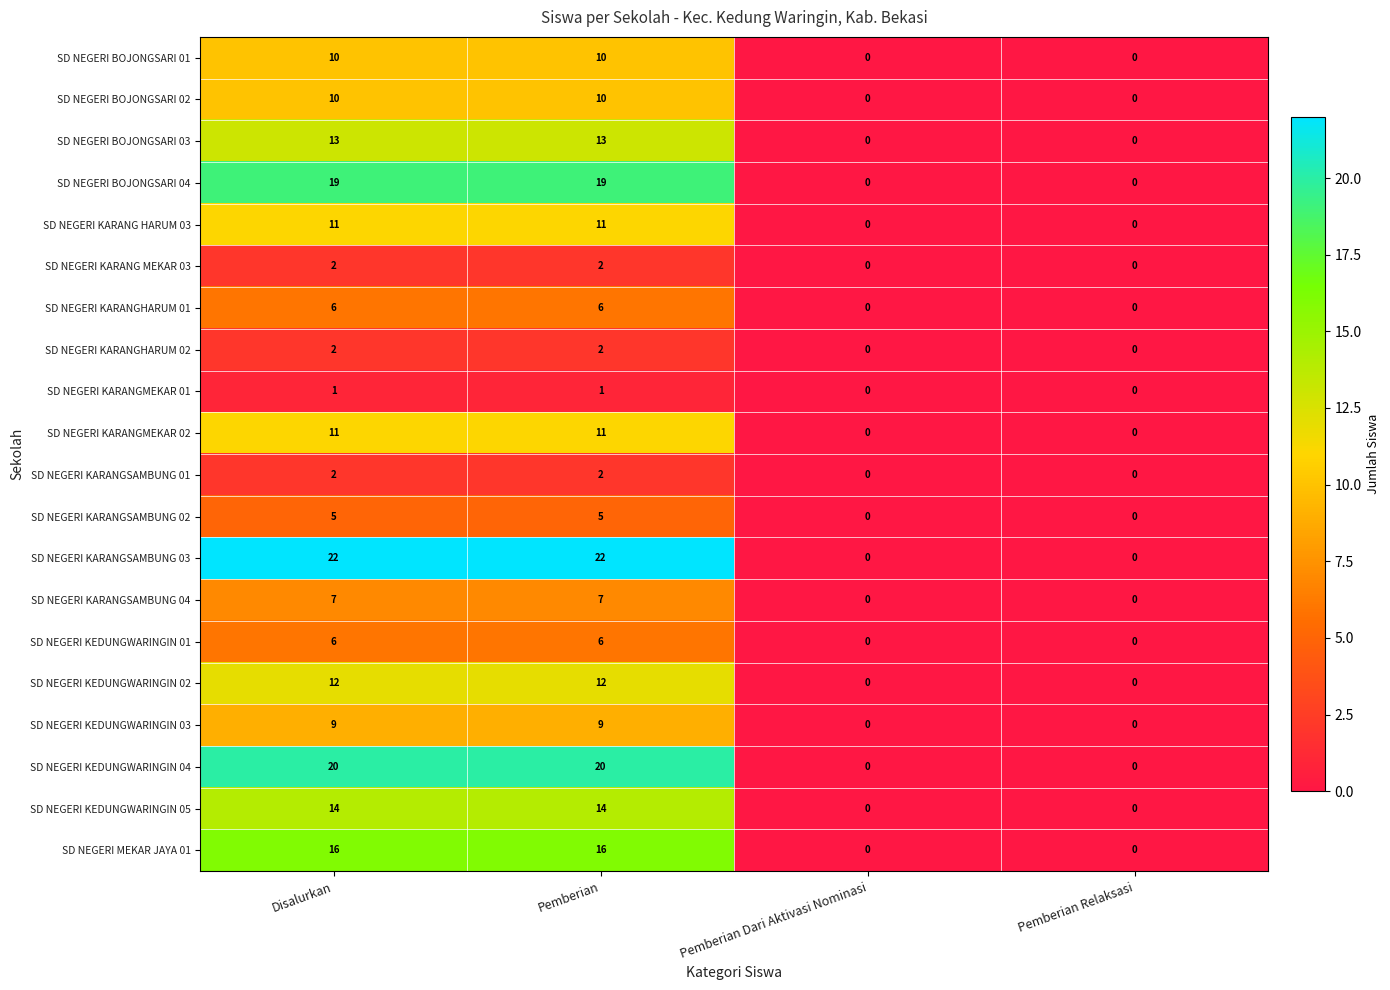

Is it true that SD NEGERI KARANGSAMBUNG 02 equals 0 at Pemberian Relaksasi?

True